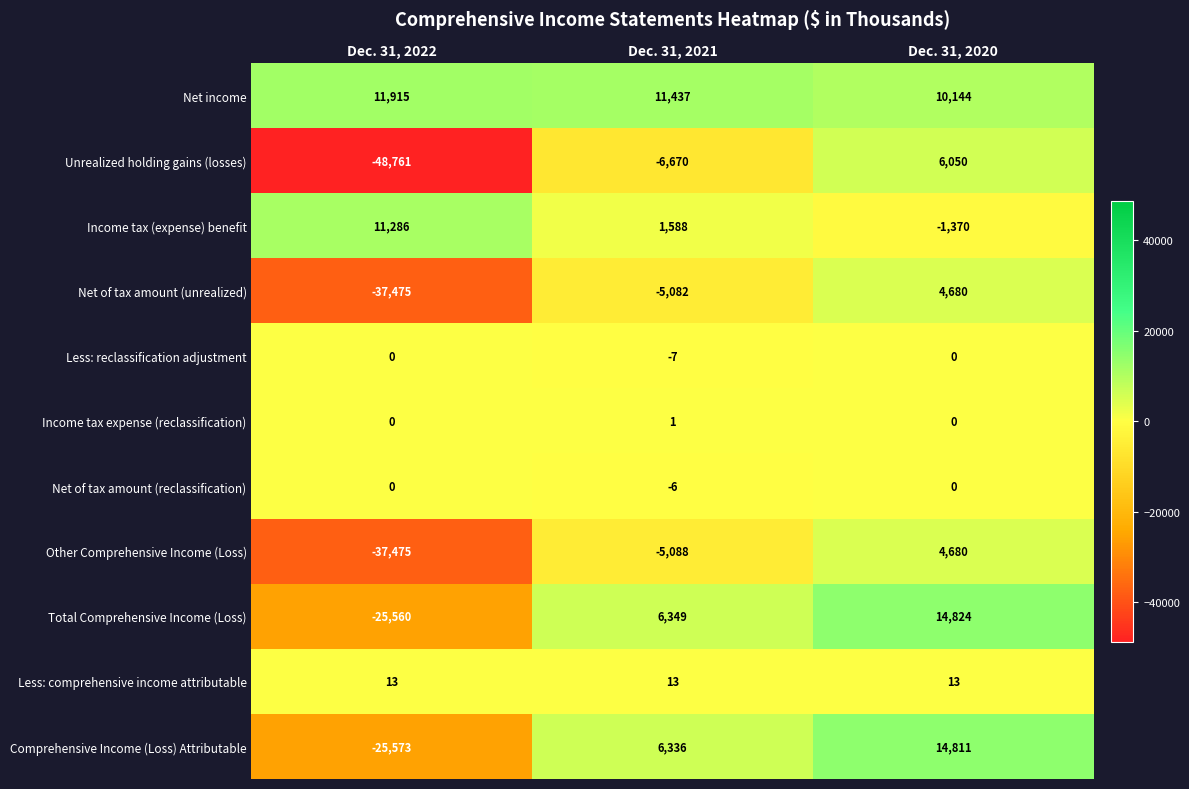

What is the total value across all series at Dec. 31, 2020?

53832